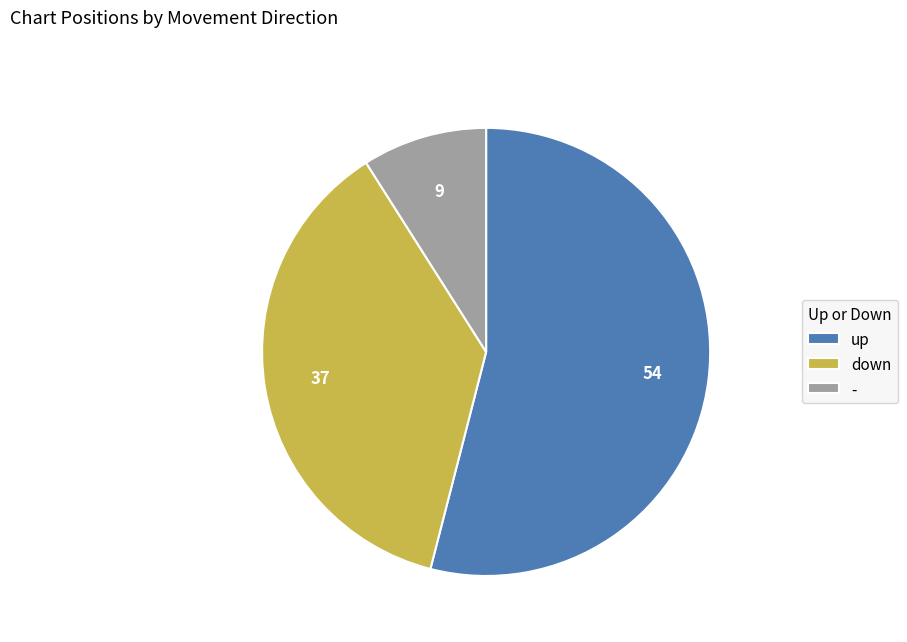

Do up and down together represent more than half of the pie?

Yes